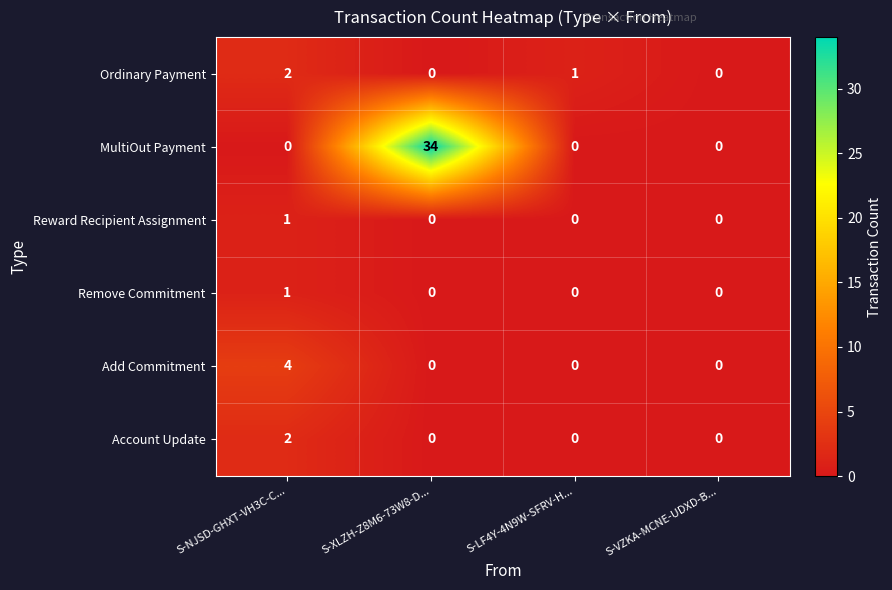

Which series has the largest range (max minus min)?

MultiOut Payment